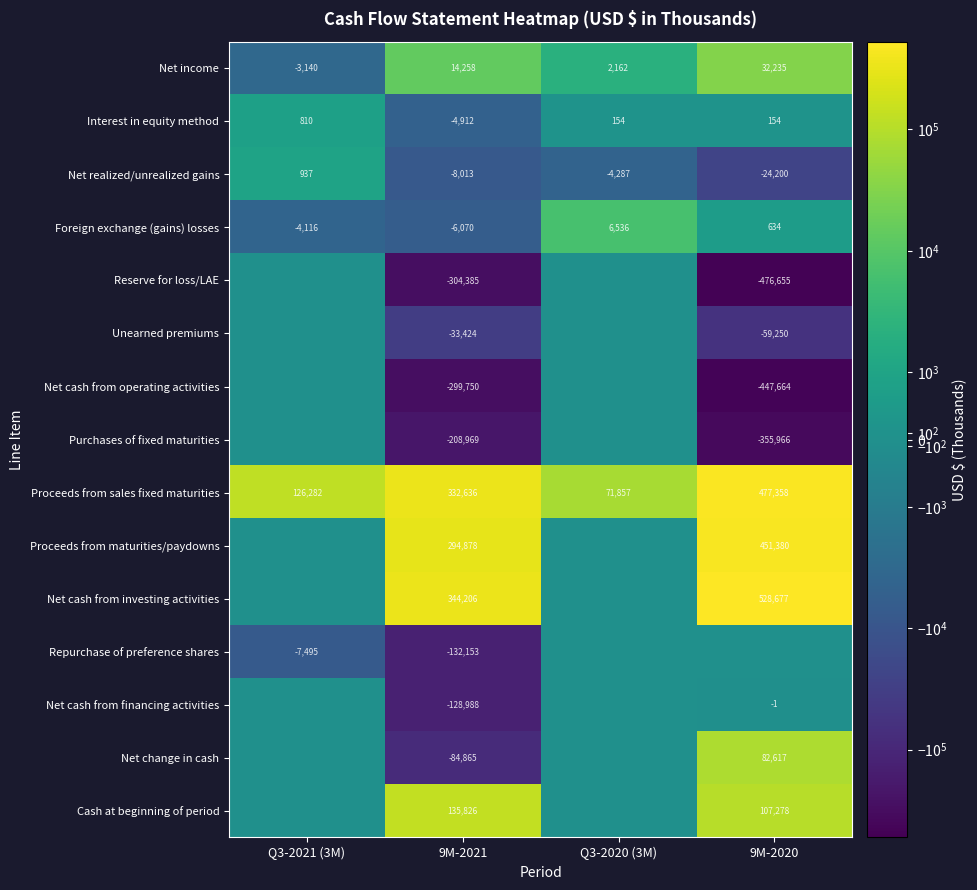

What is the sum of all Net income values?

45515